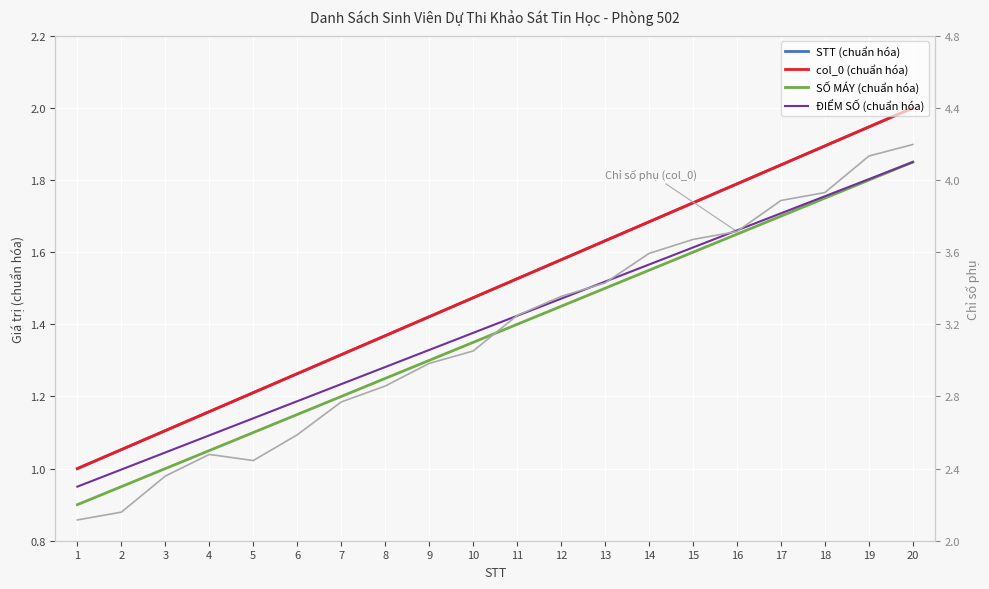

Which category has the lowest value in the Chỉ số phụ (col_0 gốc) series?

1